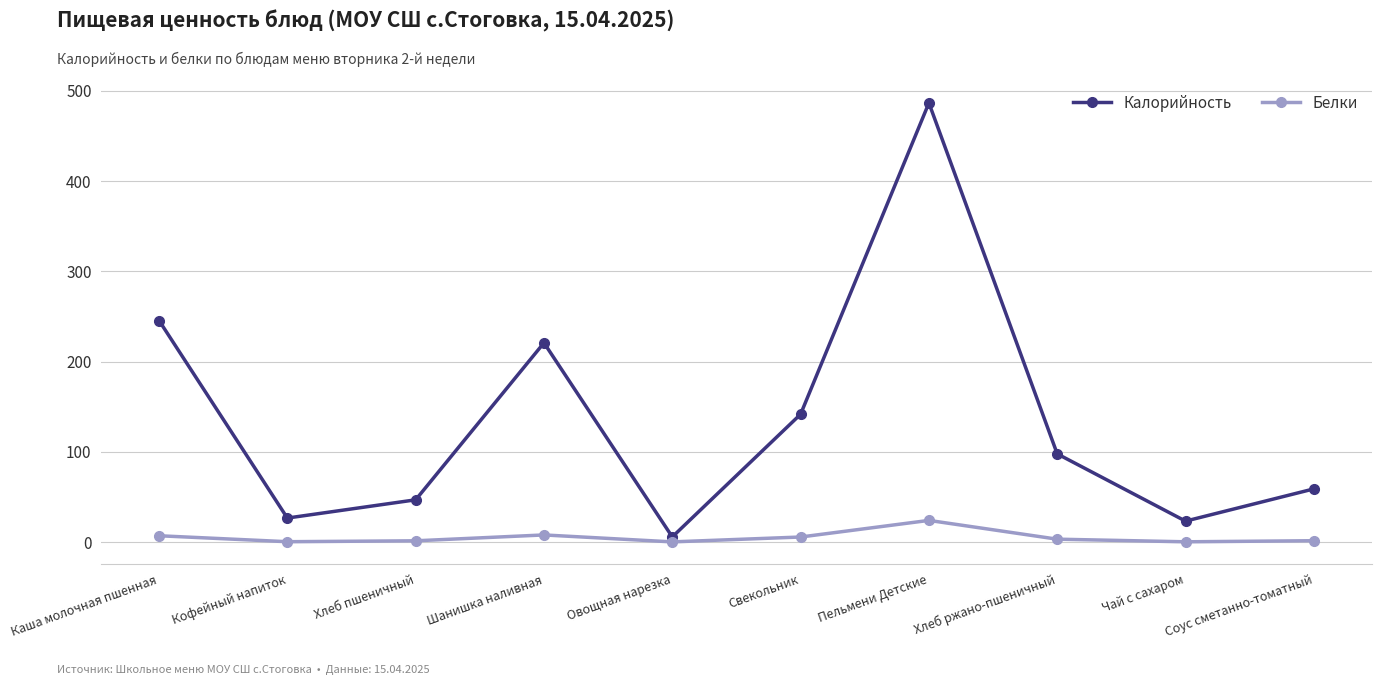

What is the sum of all Белки values?

52.5